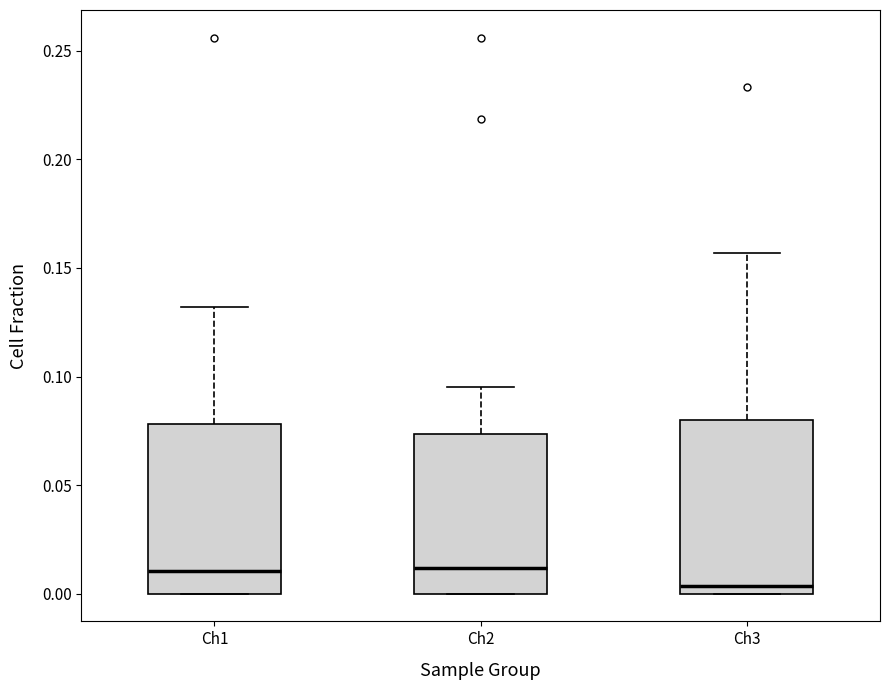

Reading left to right, read every box against the y-axis: the position of its median line, the range the box covers, and the ends of its whiskers. The values are not printed on the chart, so give them approximately, as read against the axis.

Ch1: median 0.010, box 0.000 to 0.080, whiskers 0.000 to 0.130
Ch2: median 0.010, box 0.000 to 0.075, whiskers 0.000 to 0.095
Ch3: median 0.005, box 0.000 to 0.080, whiskers 0.000 to 0.155